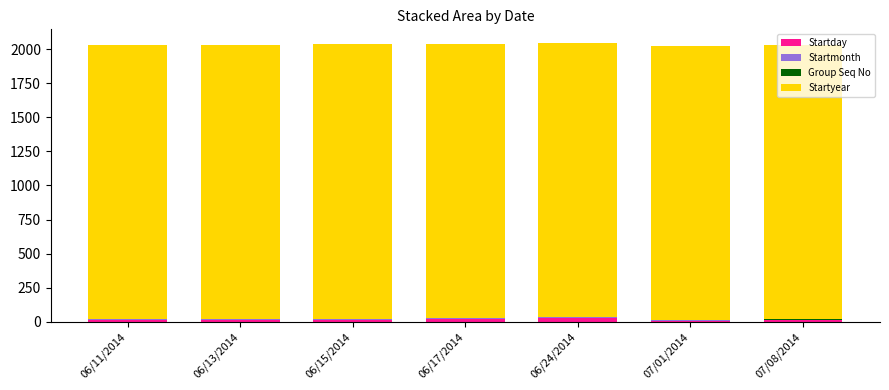

True or false: Startday has a value of 15 at 06/15/2014.

True